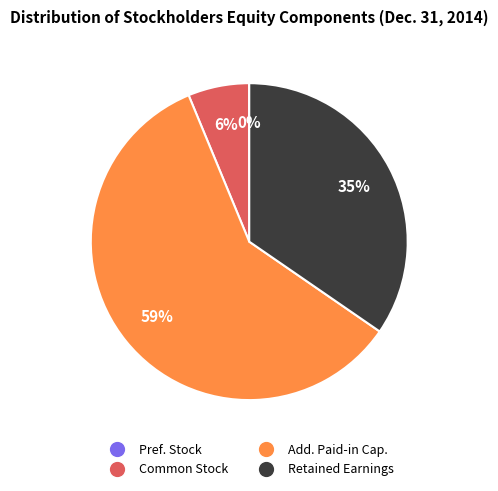

Is there a majority slice in this chart?

Yes